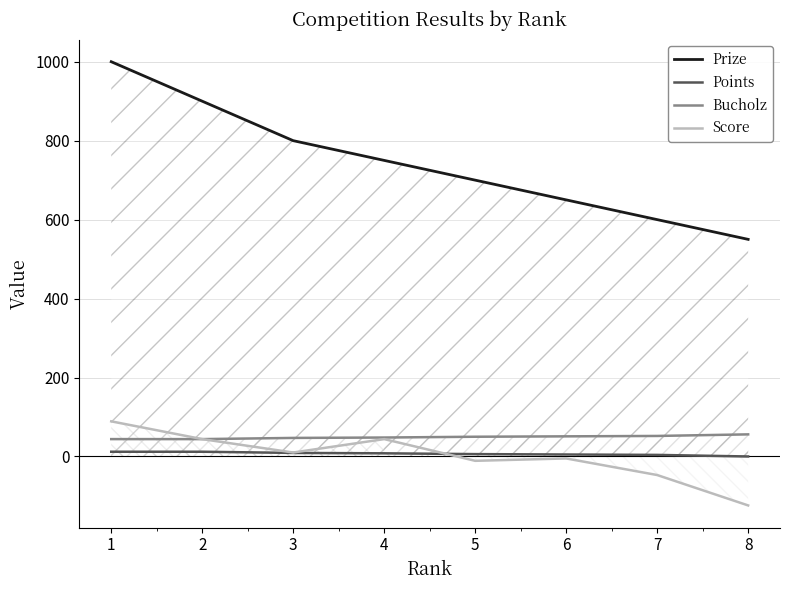

How many times do Score and Points cross each other?

1